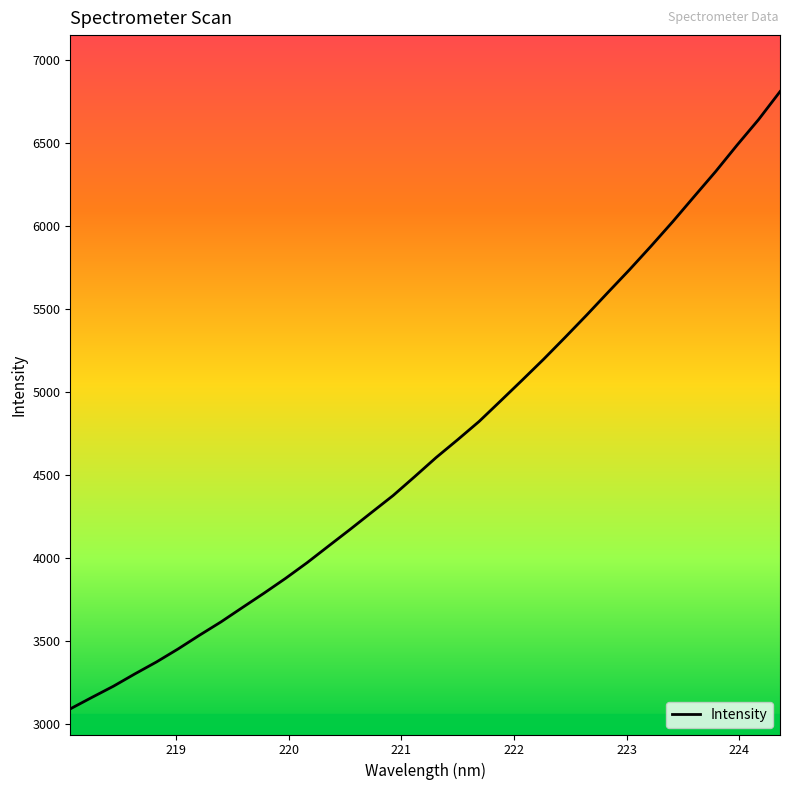

What is the smallest value displayed?

3090.9